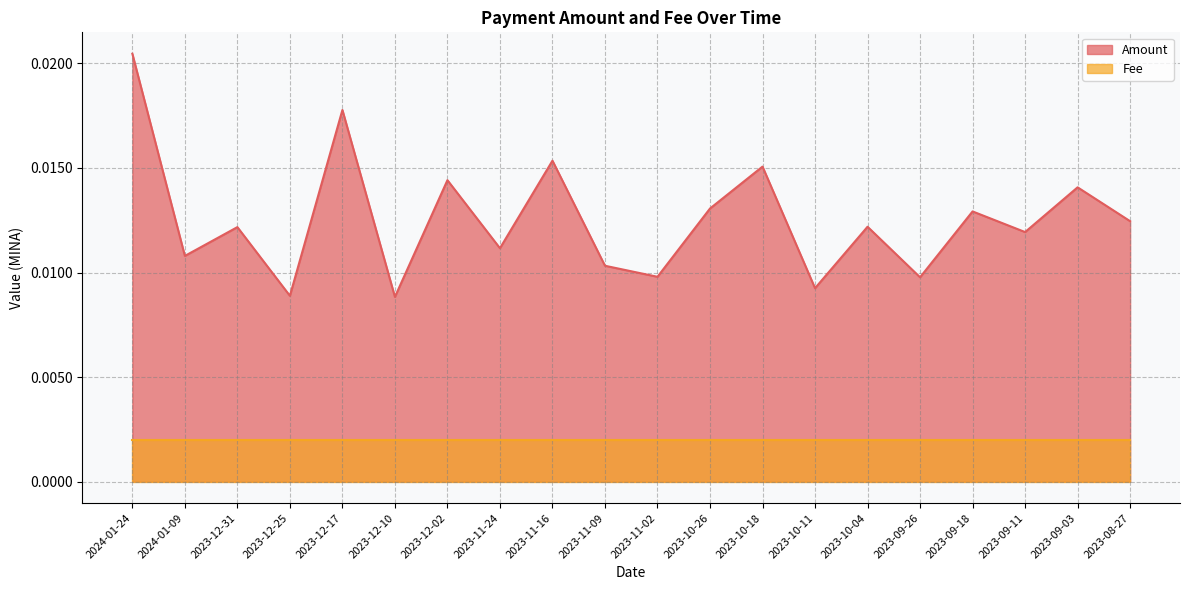

Rank the categories by value from lowest to highest.

2023-12-10, 2023-12-25, 2023-10-11, 2023-09-26, 2023-11-02, 2023-11-09, 2024-01-09, 2023-11-24, 2023-09-11, 2023-12-31, 2023-10-04, 2023-08-27, 2023-09-18, 2023-10-26, 2023-09-03, 2023-12-02, 2023-10-18, 2023-11-16, 2023-12-17, 2024-01-24